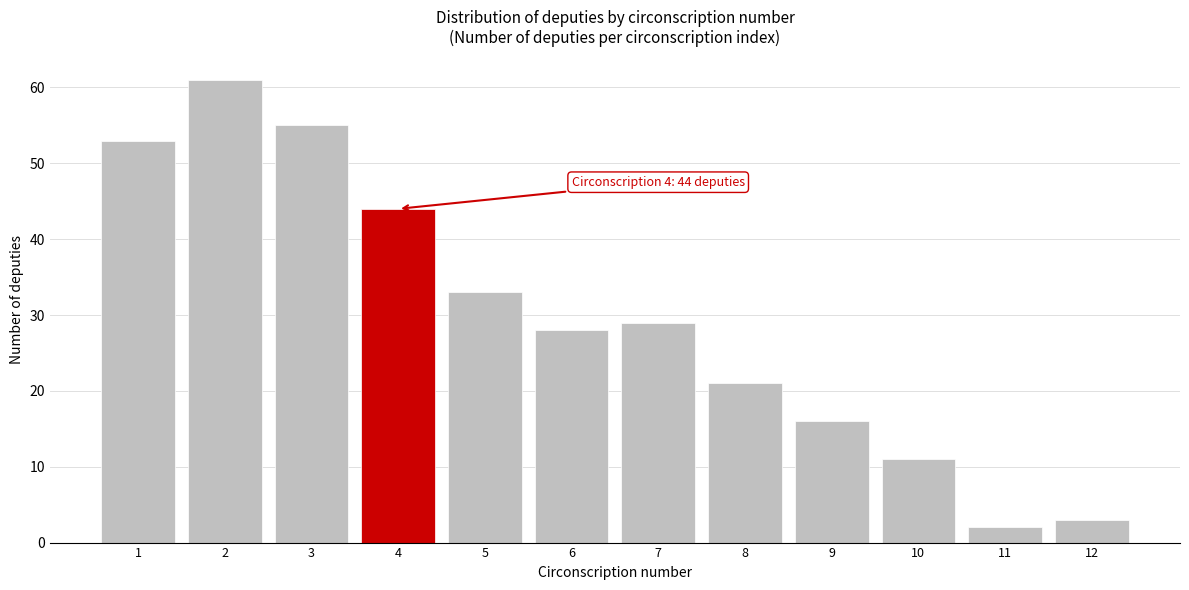

Reading left to right, extract all data points from this chart.

1=53	2=61	3=55	4=44	5=33	6=28	7=29	8=21	9=16	10=11	11=2	12=3